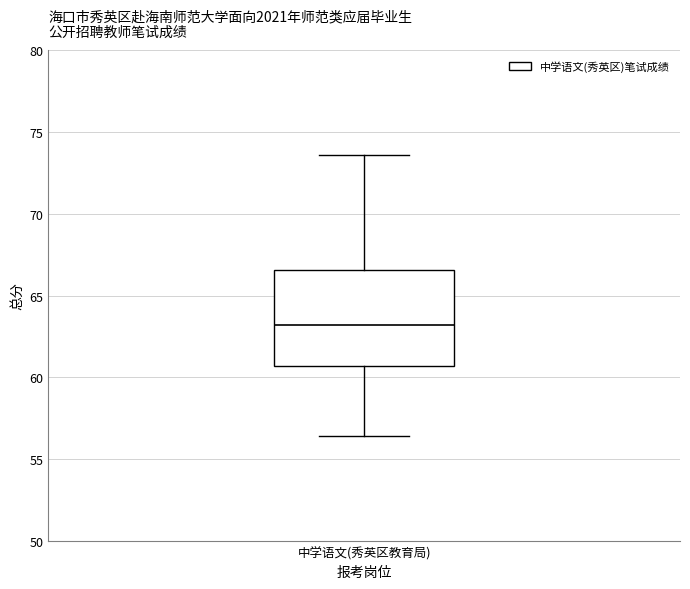

Where does the median line of the box for 中学语文(秀英区教育局) sit on the y-axis? The values are not printed on the chart, so give them approximately, as read against the axis.

63.0